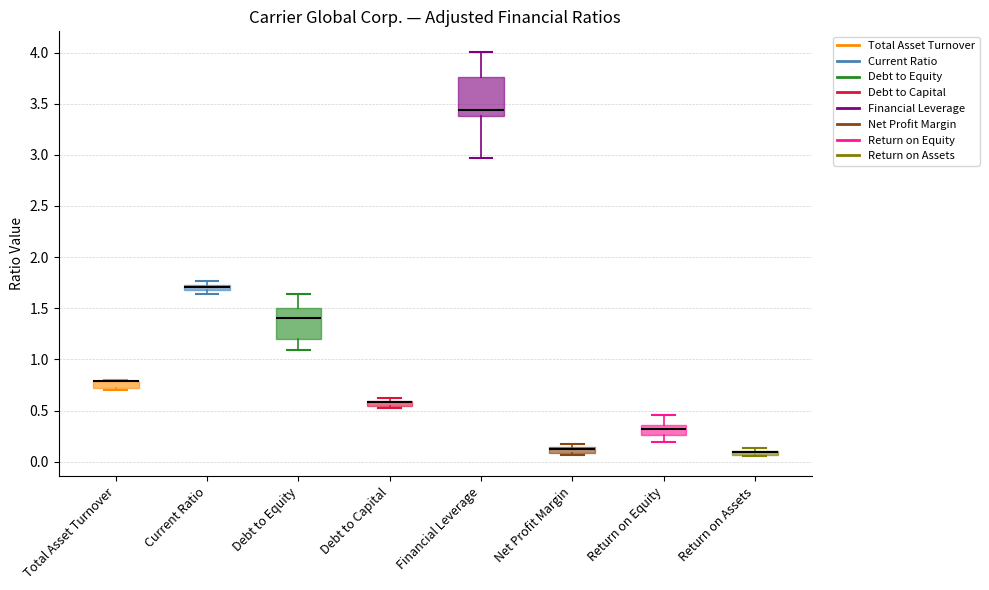

Which box is the tallest, from its lower edge to its upper edge?

Financial Leverage